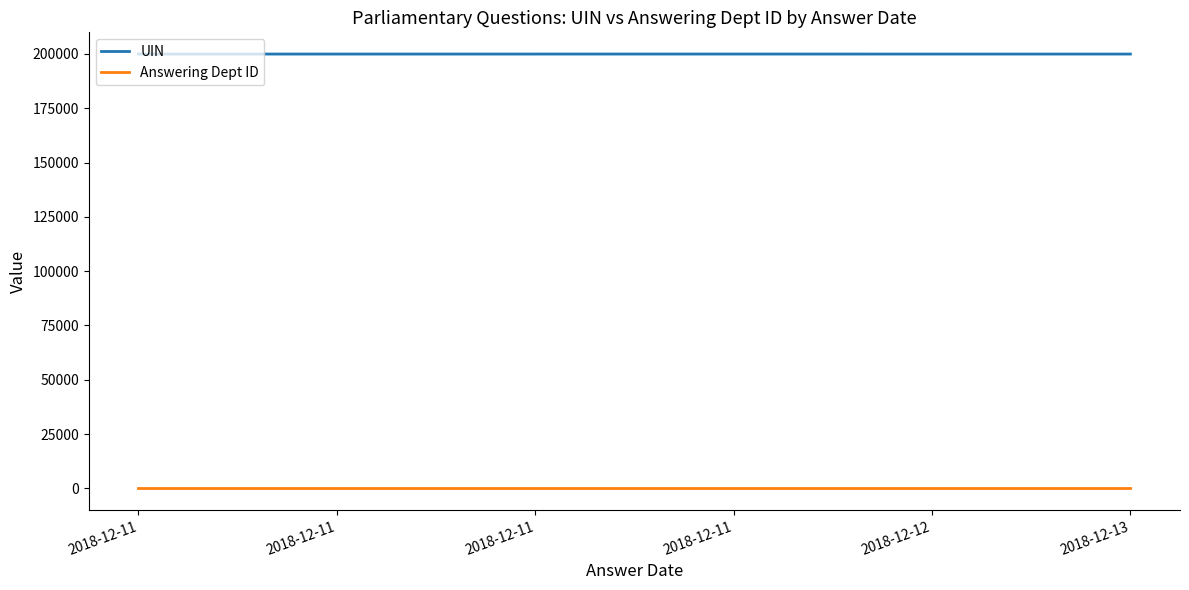

At how many categories does at least one series exceed 79707?

6